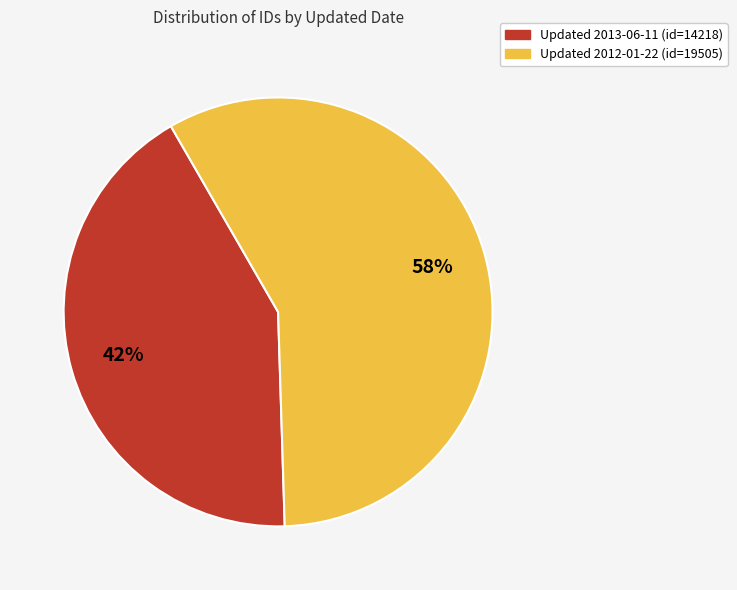

Is there a majority slice in this chart?

Yes